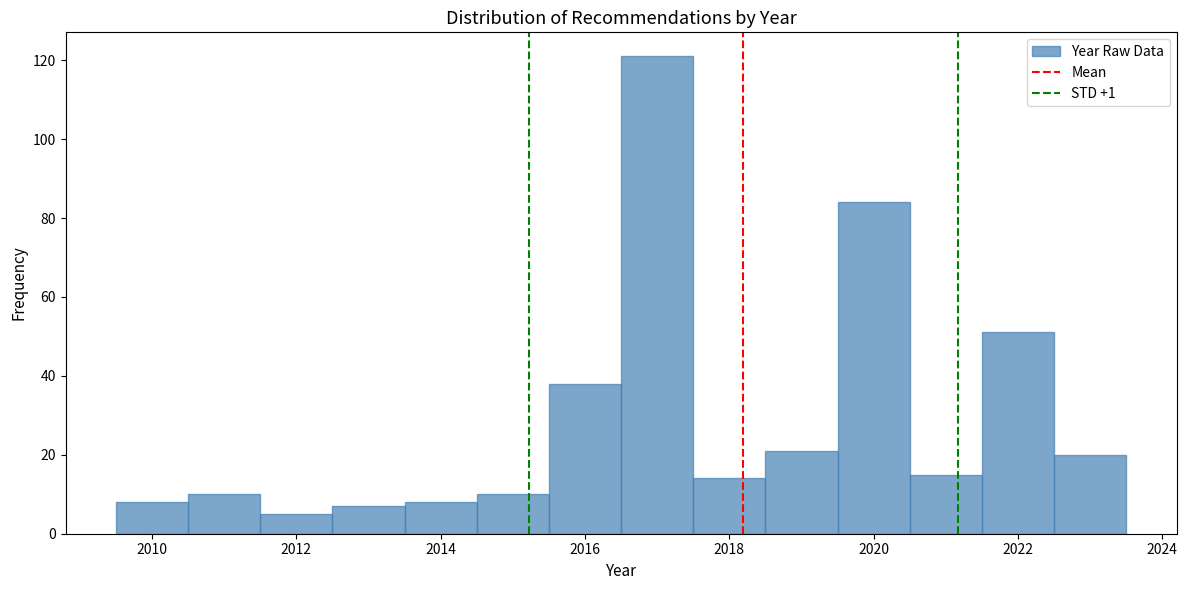

Reading left to right, list every bar in this chart as the range it spans on the x-axis followed by its height. Neither the bar edges nor the heights are printed on the chart, so give them approximately, as read against the axes.

2009.5 to 2010.5: 8
2010.5 to 2011.5: 10
2011.5 to 2012.5: 6
2012.5 to 2013.5: 8
2013.5 to 2014.5: 8
2014.5 to 2015.5: 10
2015.5 to 2016.5: 38
2016.5 to 2017.5: 122
2017.5 to 2018.5: 14
2018.5 to 2019.5: 22
2019.5 to 2020.5: 84
2020.5 to 2021.5: 16
2021.5 to 2022.5: 52
2022.5 to 2023.5: 20